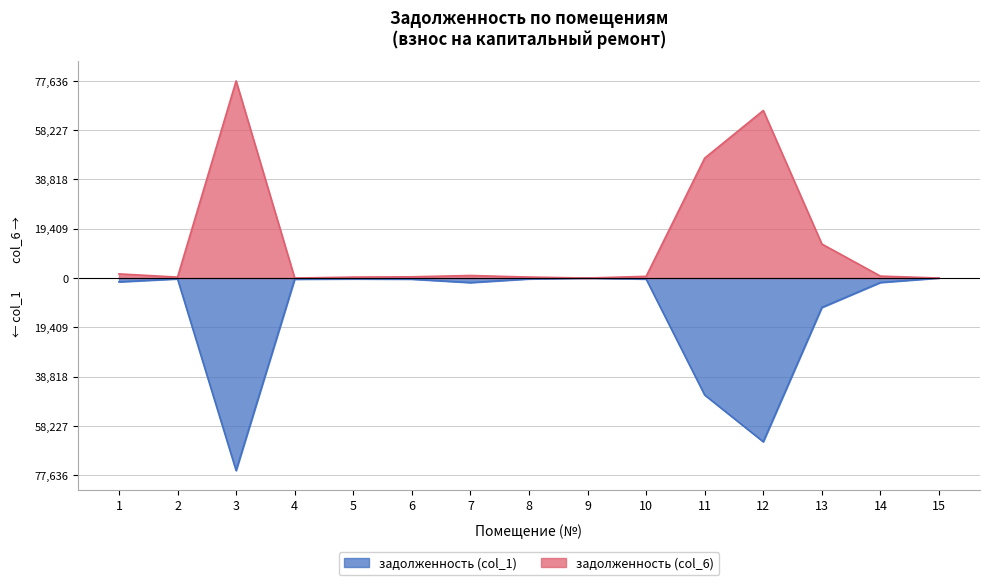

At which label does задолженность (col_1) reach its peak?

9